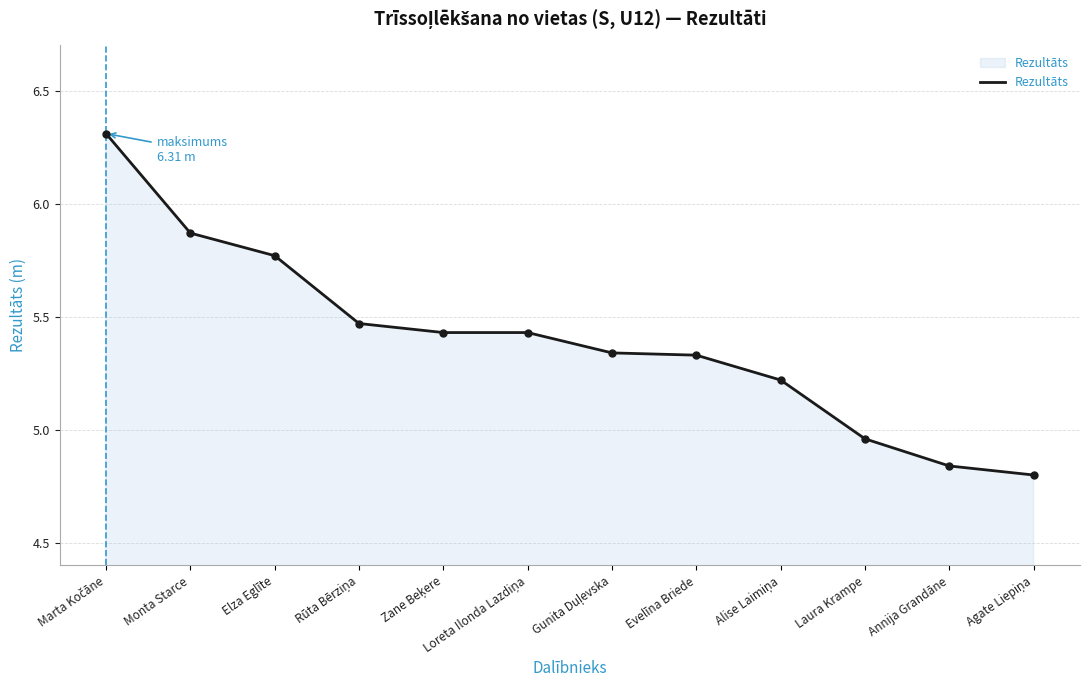

What is the label of the 12th point from the right?

Marta Kočāne